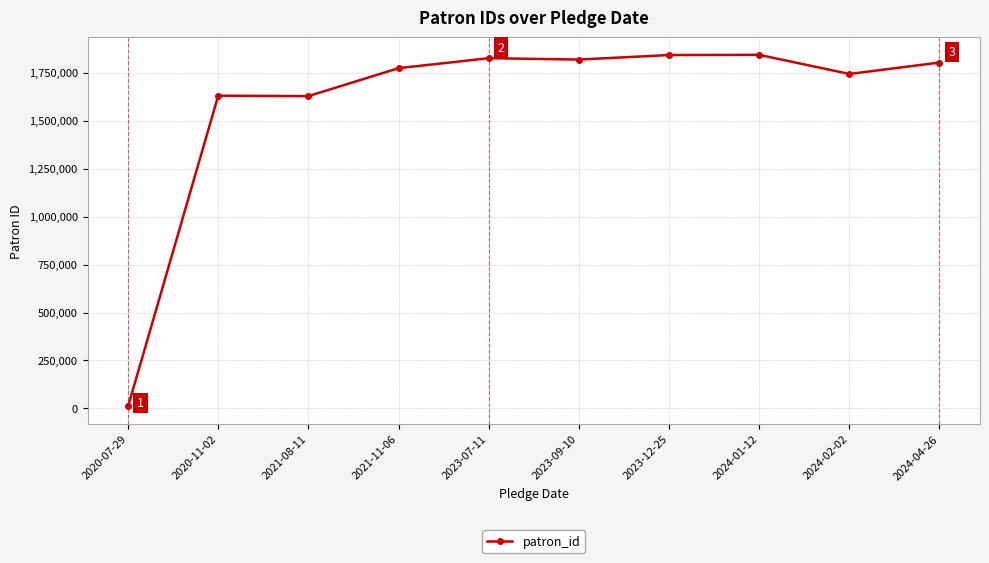

Count the number of data series in this chart.

1